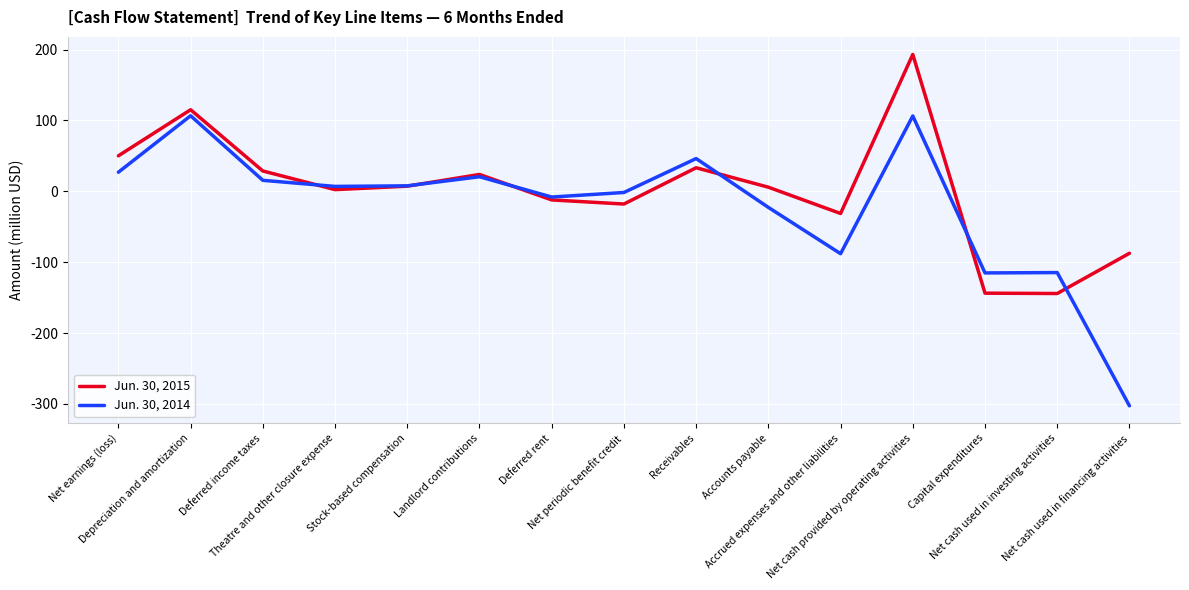

What are all the series names shown in the legend?

Jun. 30, 2015, Jun. 30, 2014